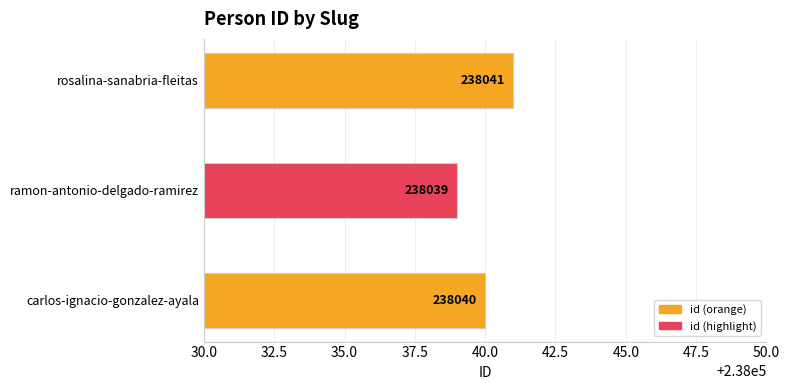

Where is the data nearest to the value 238040?

carlos-ignacio-gonzalez-ayala